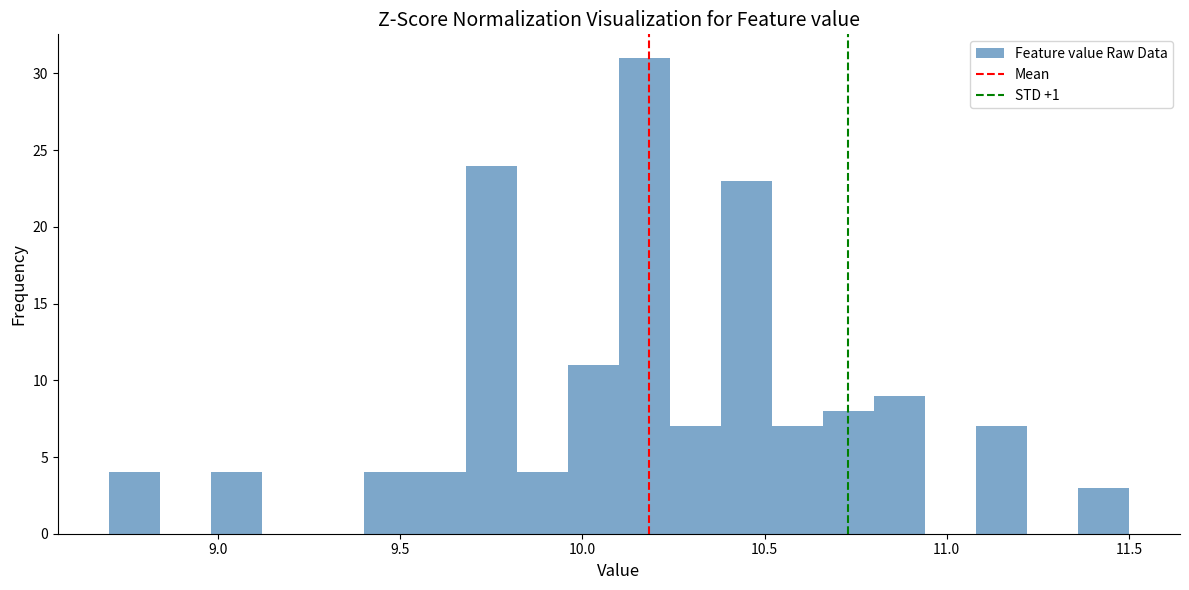

Read against the x-axis, roughly where is the centre of the tallest bar?

10.15